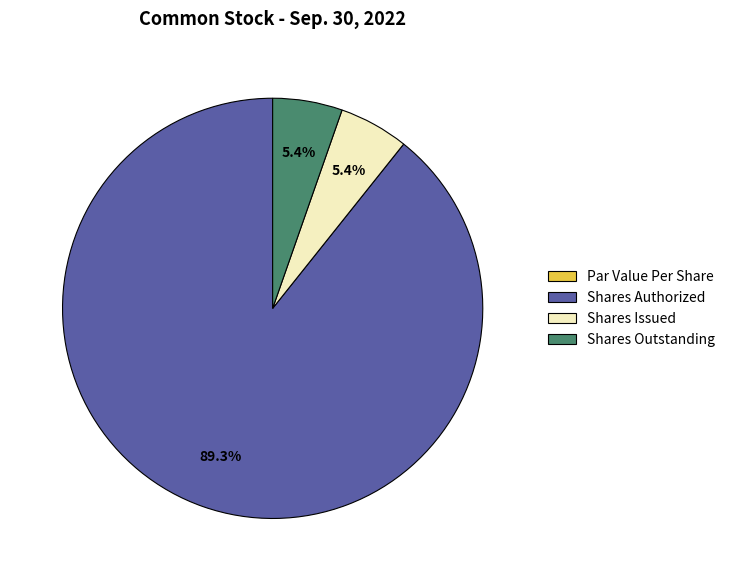

Does Shares Outstanding represent more than half of the total?

No